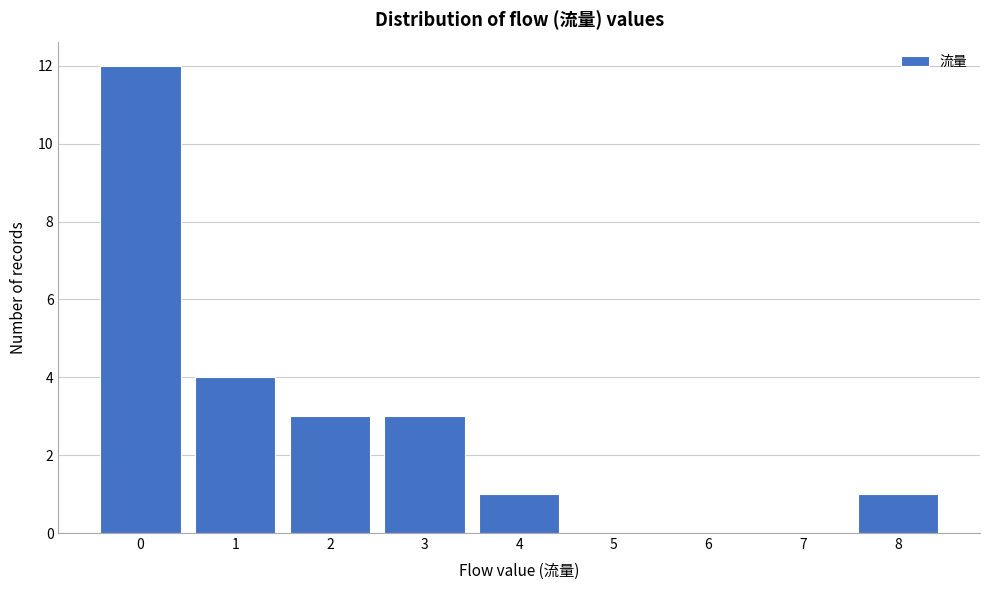

Reading left to right, transcribe this chart: for each bar, give the range it covers on the x-axis and its height. The values are not printed on the chart, so give them approximately, as read against the axis.

-0.5 to 0.5: 12
0.5 to 1.5: 4
1.5 to 2.5: 3
2.5 to 3.5: 3
3.5 to 4.5: 1
4.5 to 5.5: 0
5.5 to 6.5: 0
6.5 to 7.5: 0
7.5 to 8.5: 1